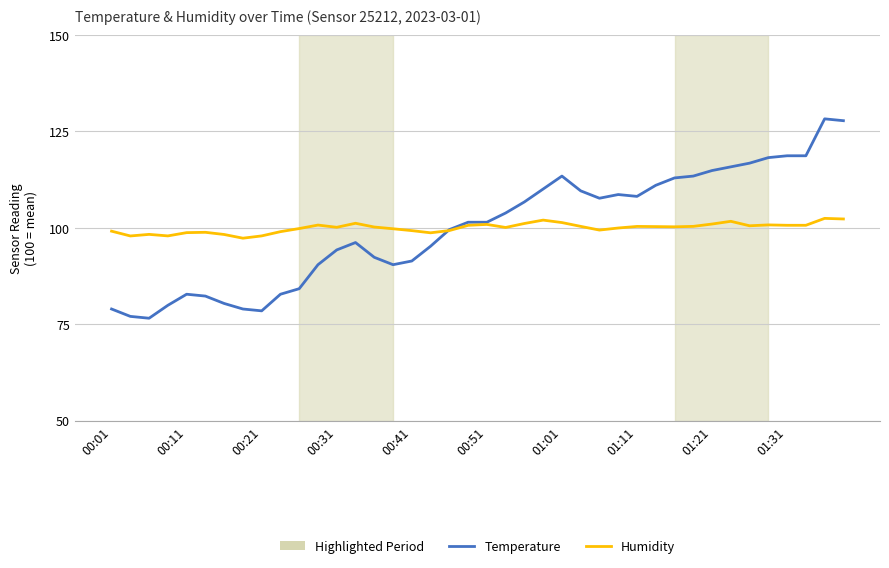

How many distinct data groups are displayed?

2